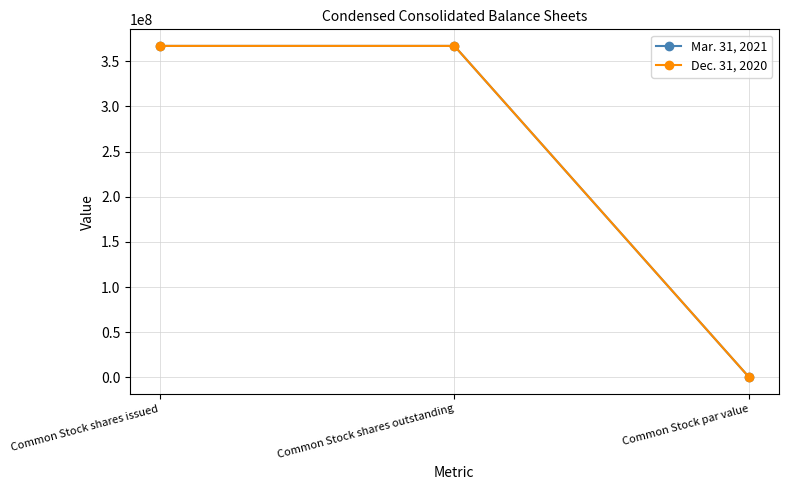

What is the difference between the maximum and minimum values in the Dec. 31, 2020 series?

366981556.0